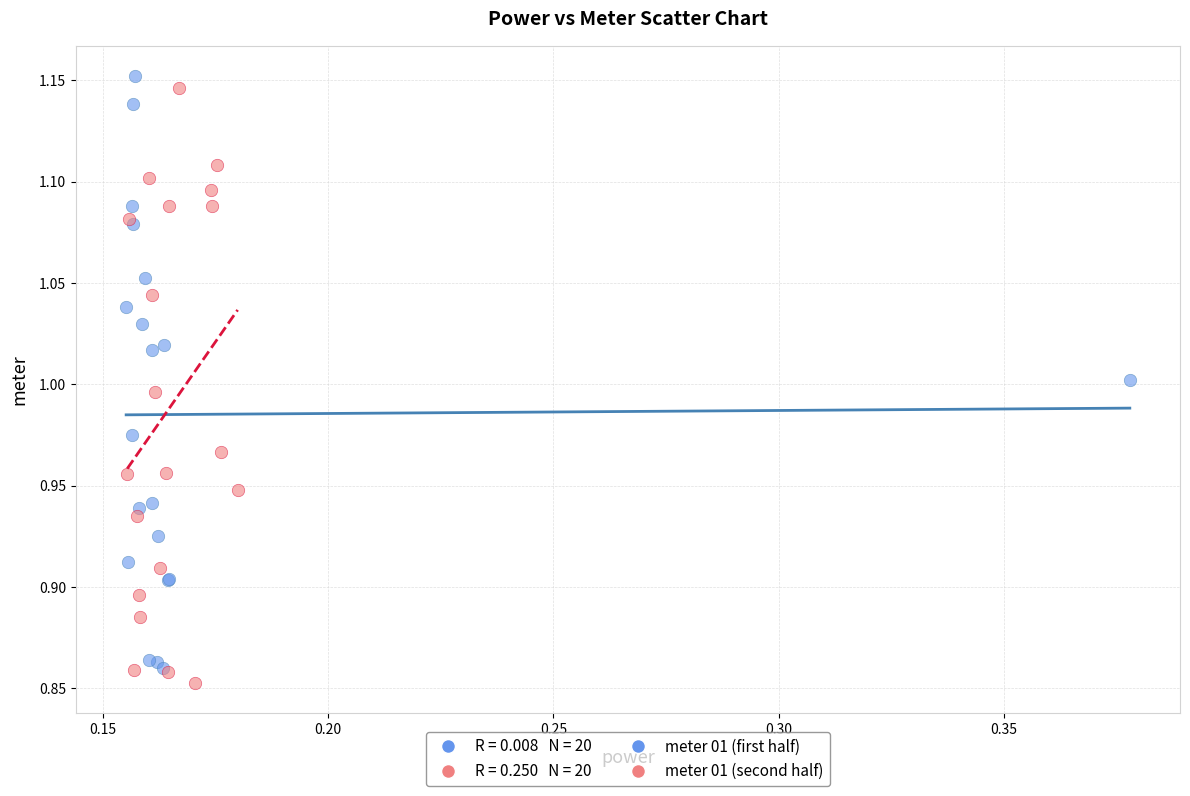

Which series reaches the maximum Y coordinate?

meter 01 (second half)